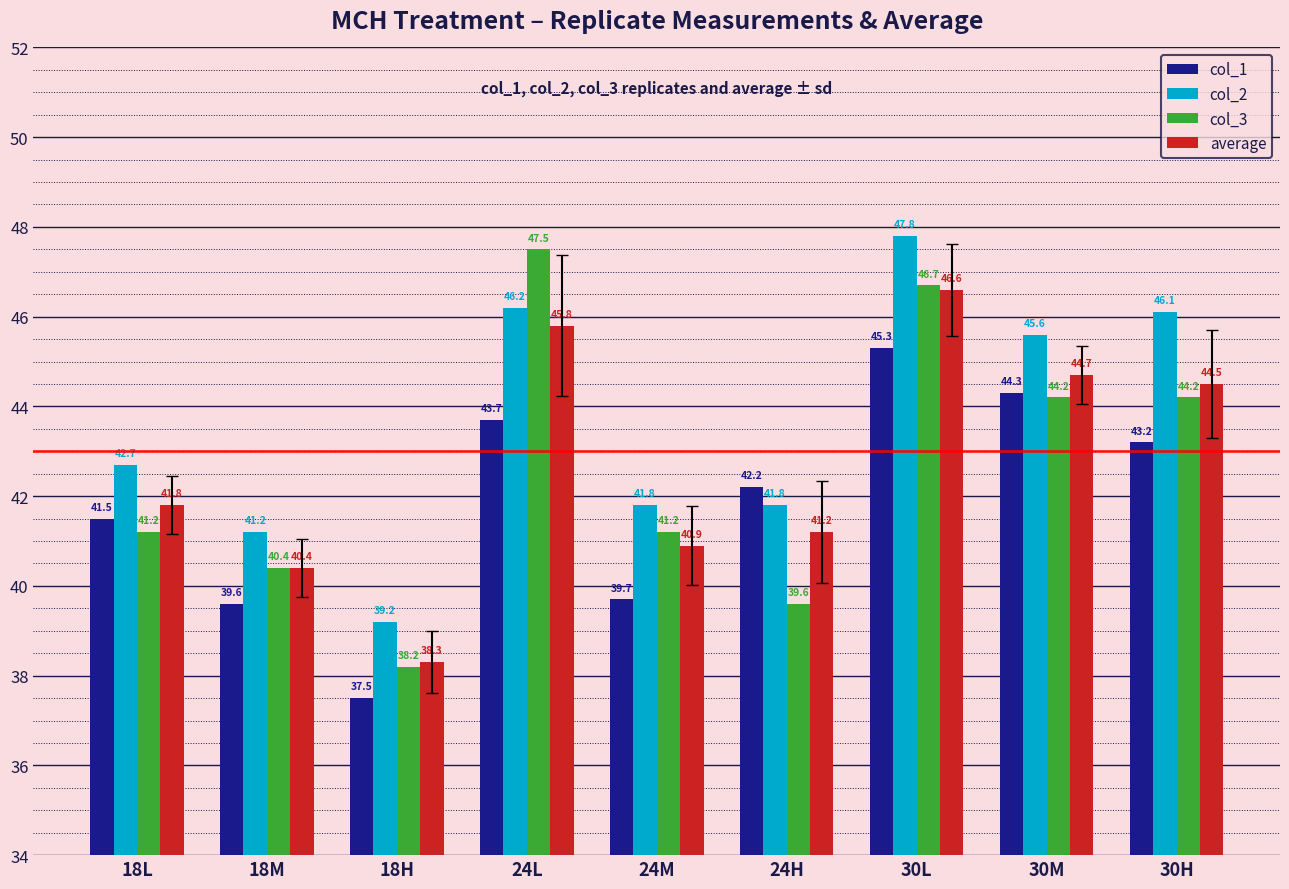

Rank the categories by average value from highest to lowest.

30L, 24L, 30M, 30H, 18L, 24H, 24M, 18M, 18H